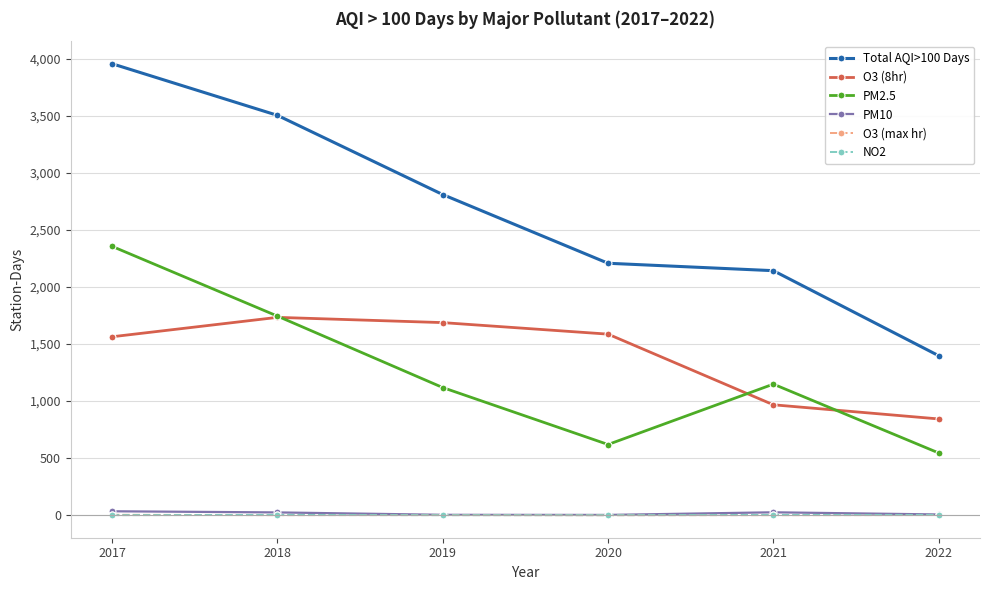

The PM10 series shows 6 at 2022. True or false?

True